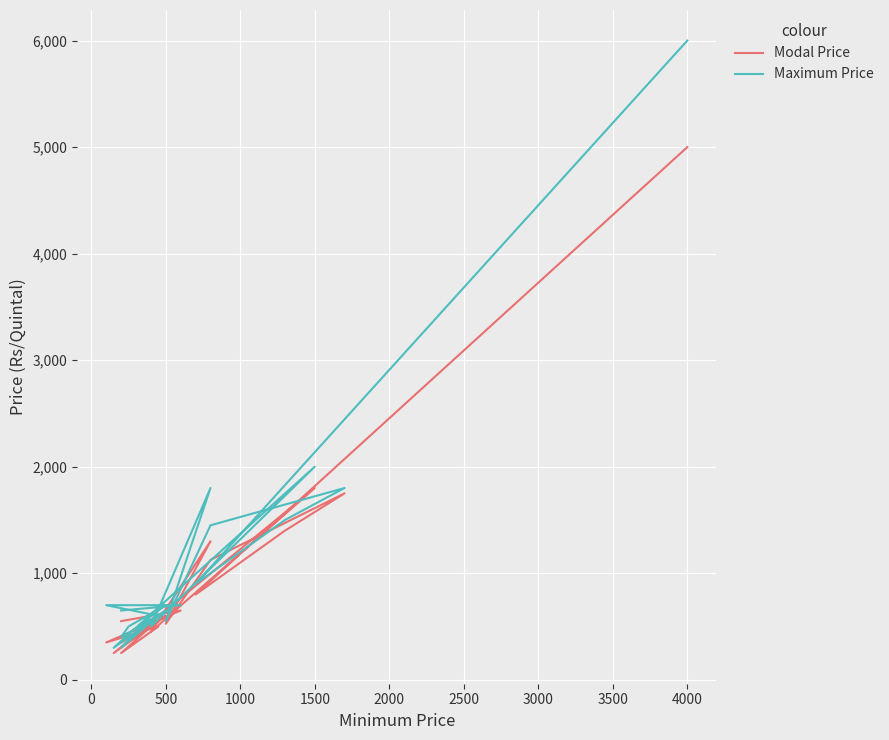

Which series has the largest range (max minus min)?

Maximum Price